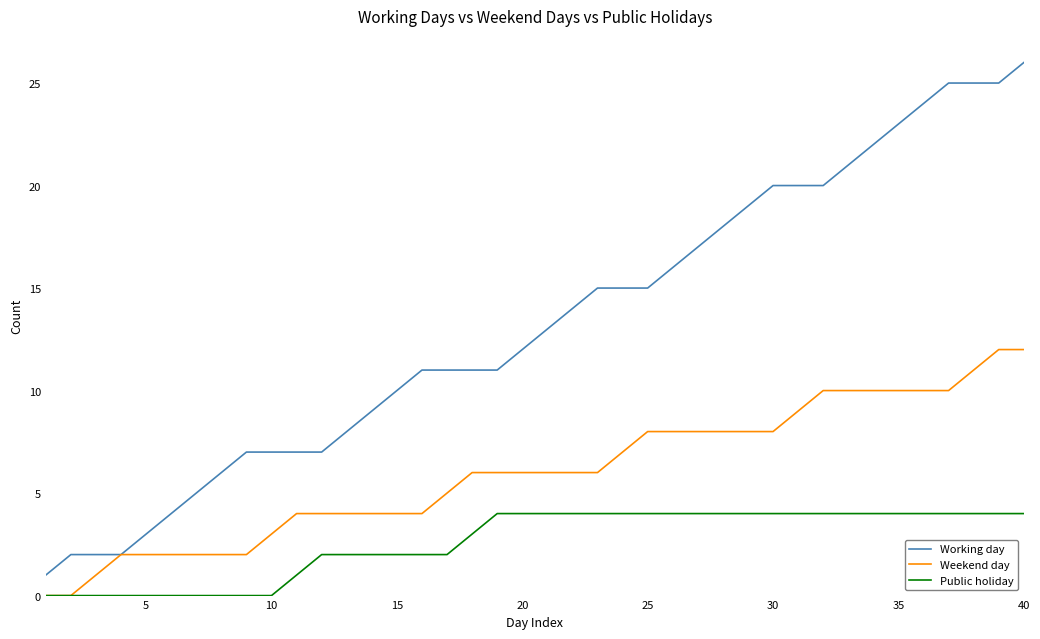

List the series in order of their overall mean, lowest first.

Public holiday, Weekend day, Working day